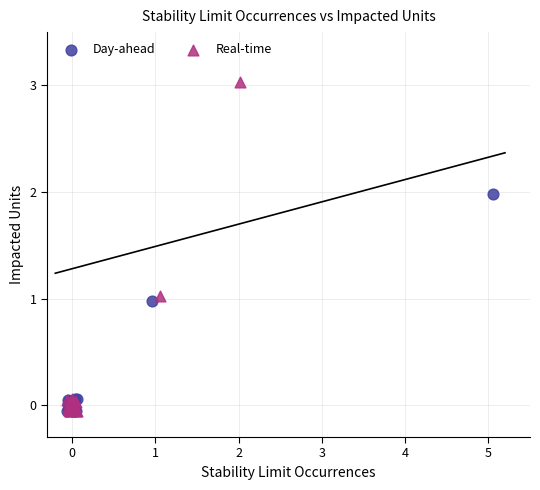

Which series contains the highest Y value?

Real-time